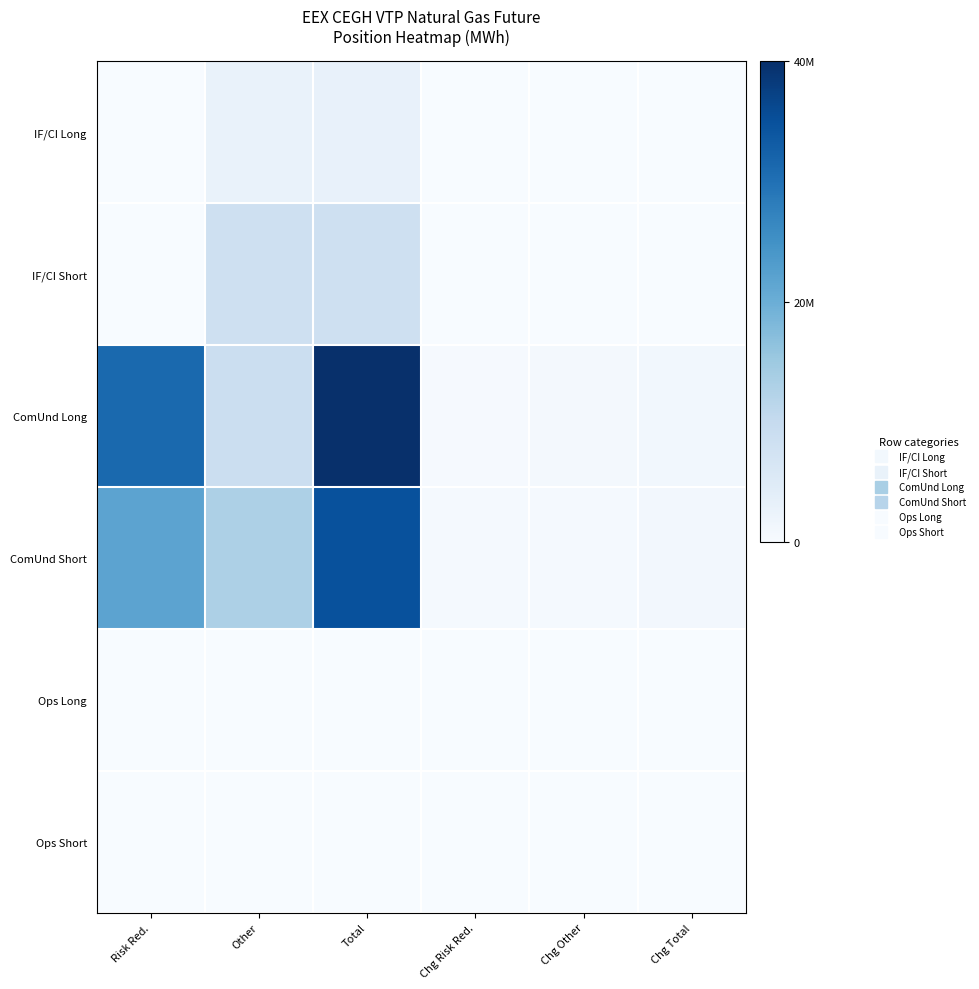

List the series in order of their peak value, highest first.

ComUnd Long, ComUnd Short, IF/CI Short, IF/CI Long, Ops Long, Ops Short